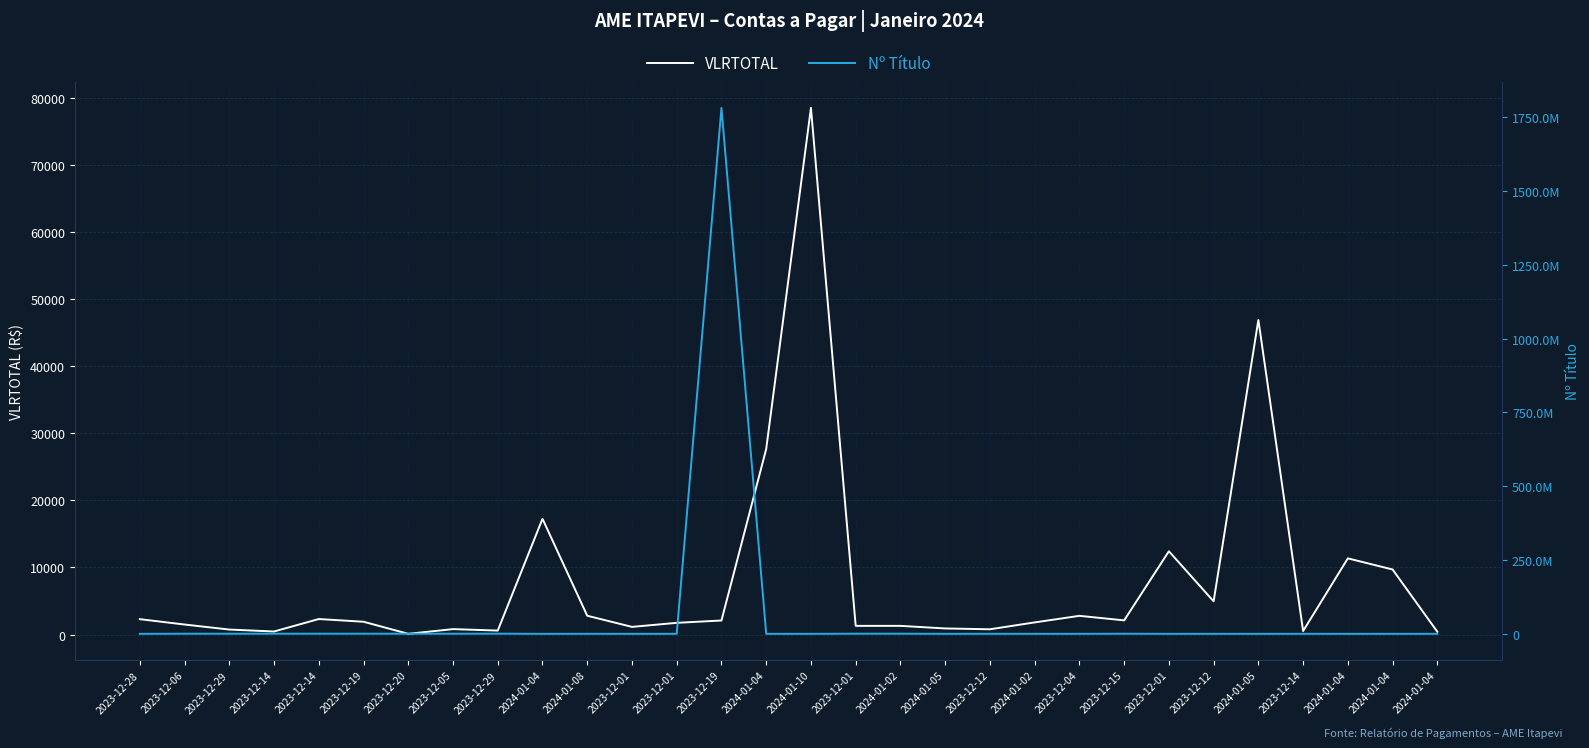

True or false: VLRTOTAL and Nº Título cross at least once.

True